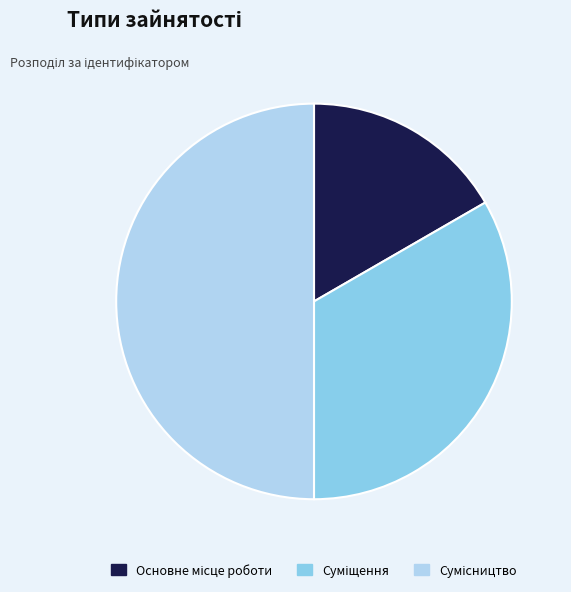

Which category has the smallest portion of the pie?

Основне місце роботи